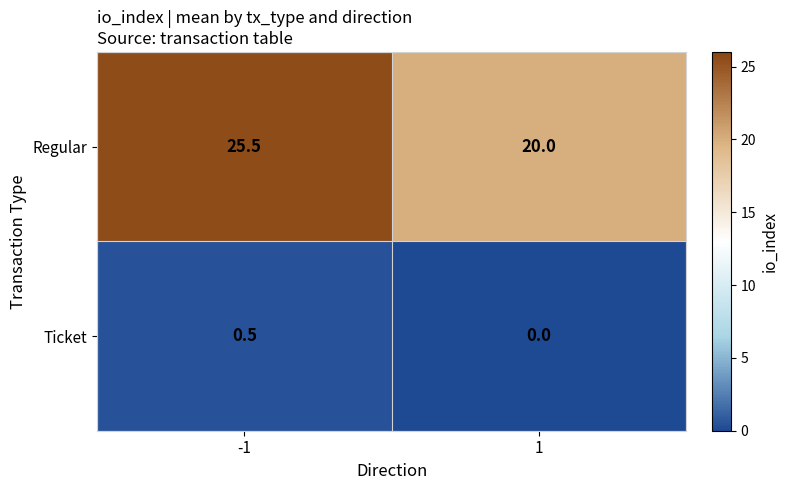

List the series in order of their overall mean, lowest first.

Ticket, Regular